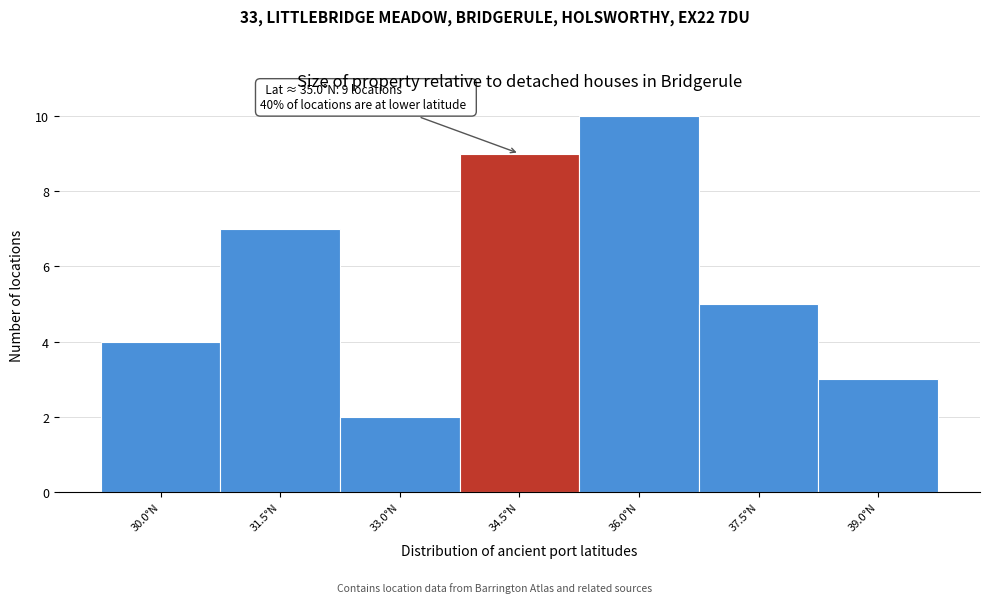

Reading left to right, transcribe all the data shown in this chart.

4	7	2	9	10	5	3